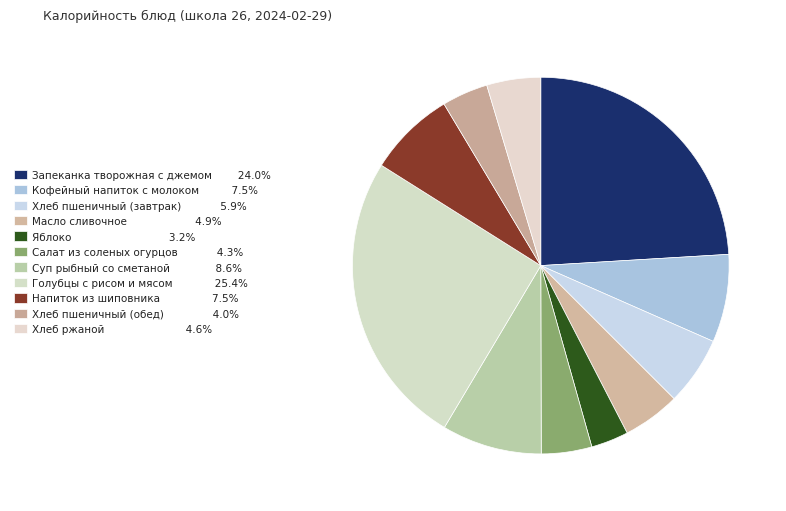

How many slices are in this pie chart?

11